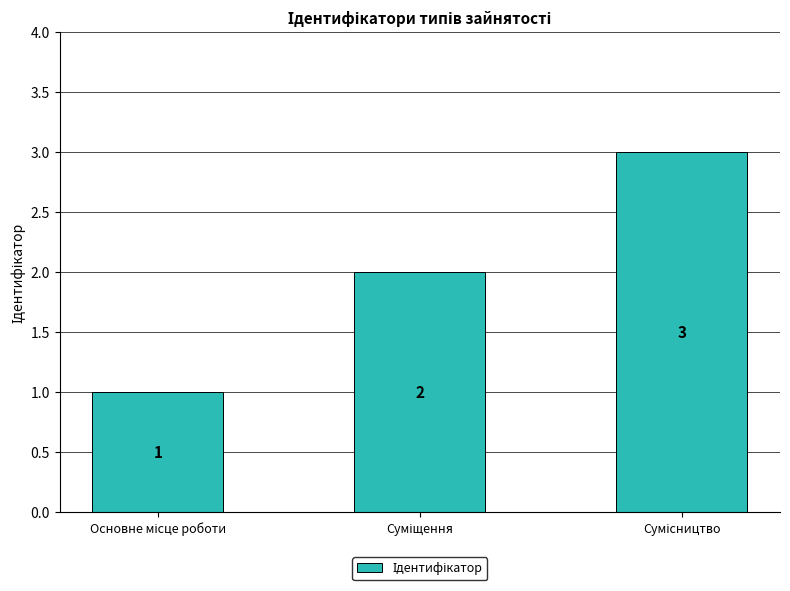

What is the greatest value displayed?

3